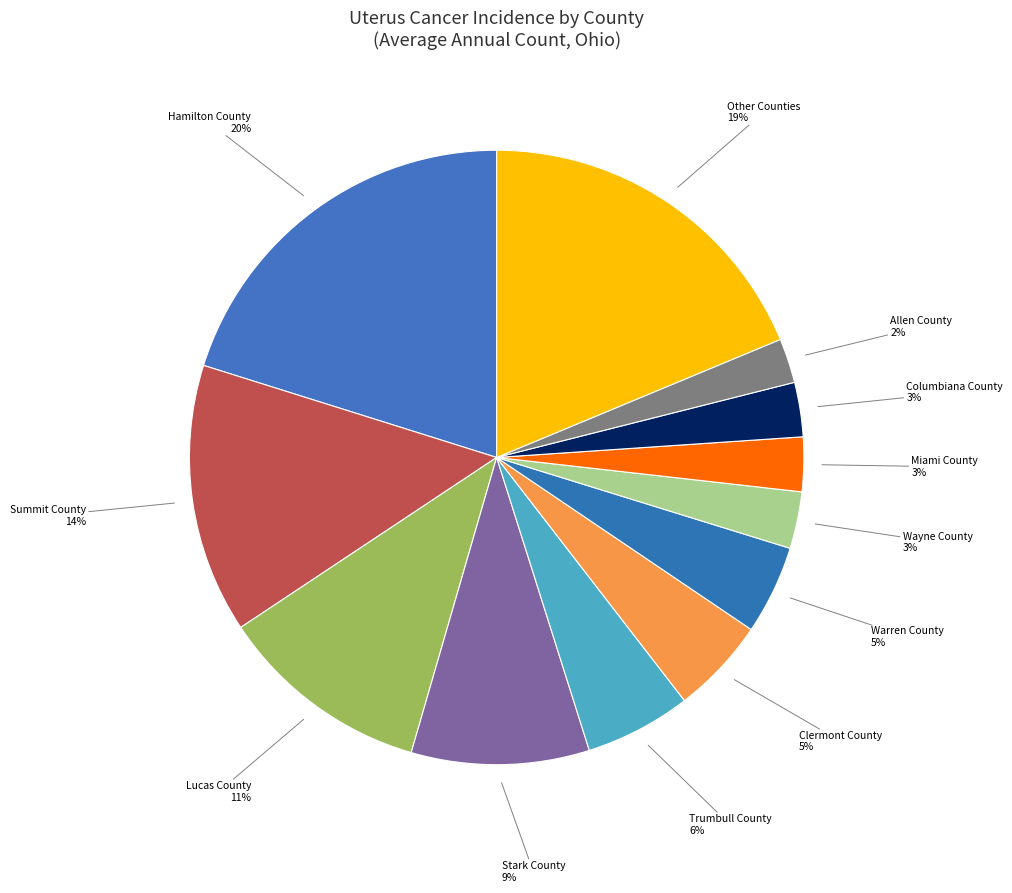

To the nearest percent, what is the average slice percentage?

8%